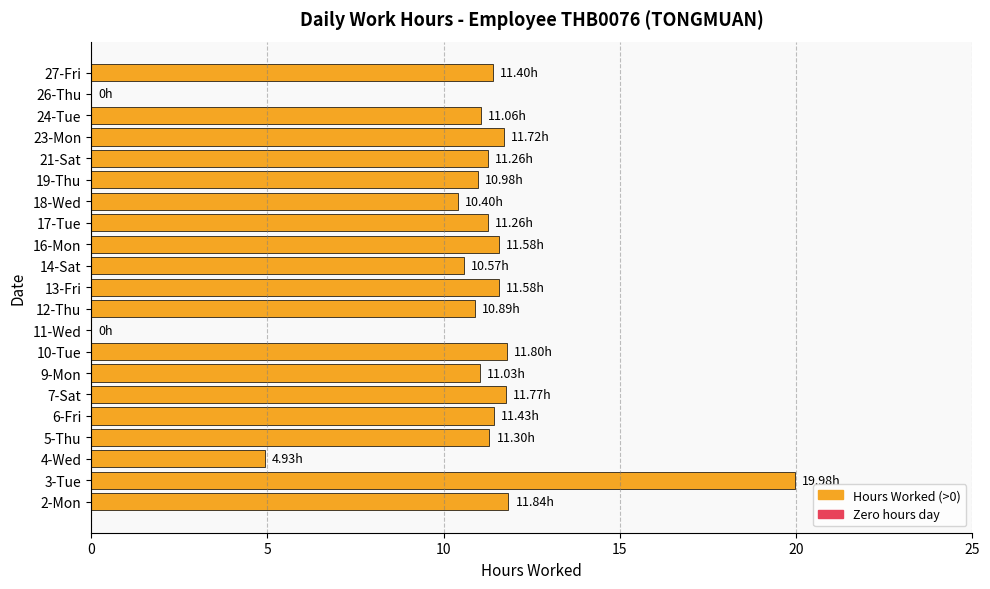

What is the sum of all values?

216.8